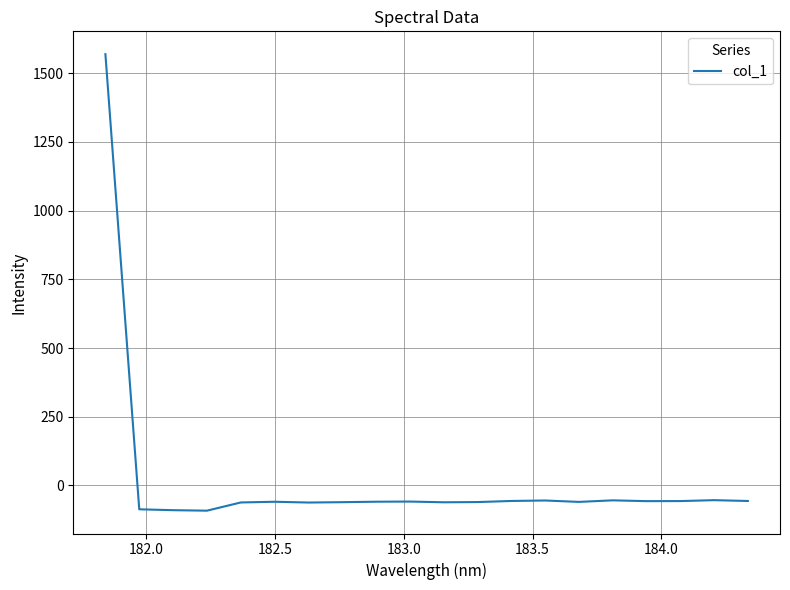

What is the greatest value displayed?

1569.6